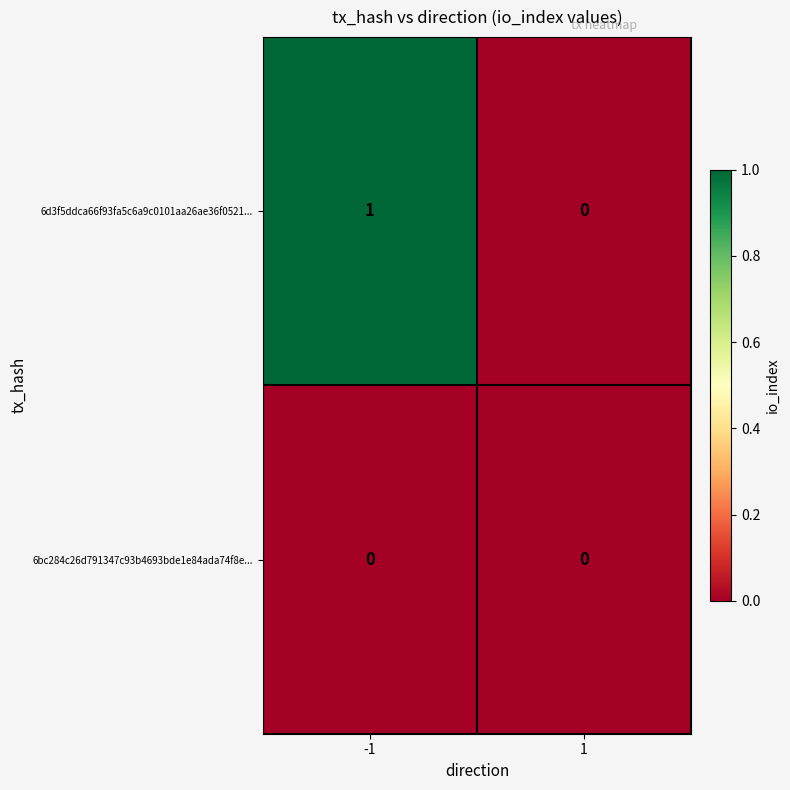

Which series changed the most between -1 and 1?

6d3f5ddca66f93fa5c6a9c0101aa26ae36f0521...